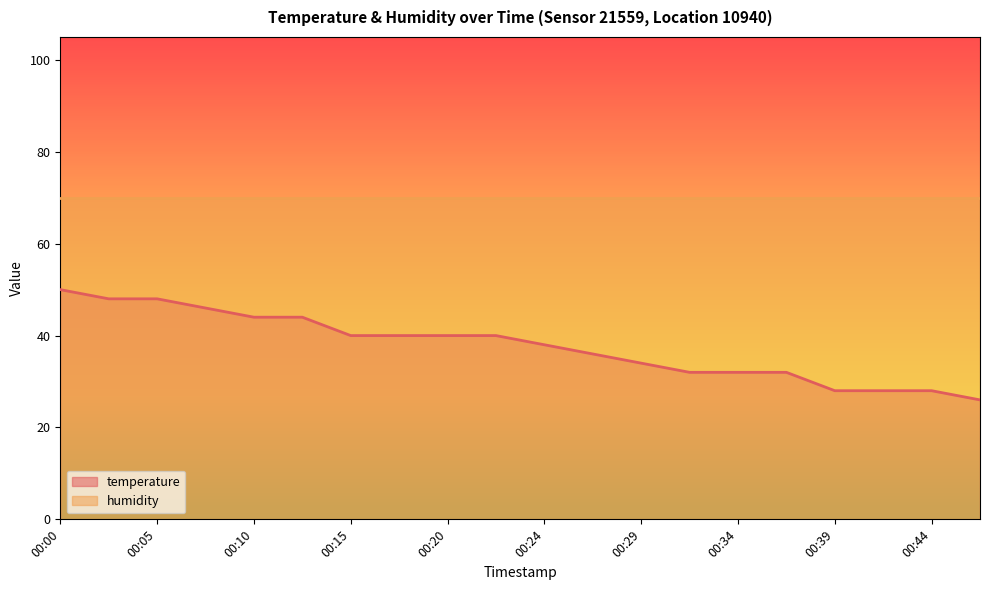

Reading left to right, extract all data points from this chart.

00:00=50.0	00:03=48.0	00:05=48.0	00:07=46.0	00:10=44.0	00:12=44.0	00:15=40.0	00:17=40.0	00:20=40.0	00:22=40.0	00:24=38.0	00:27=36.0	00:29=34.0	00:32=32.0	00:34=32.0	00:37=32.0	00:39=28.0	00:42=28.0	00:44=28.0	00:47=26.0